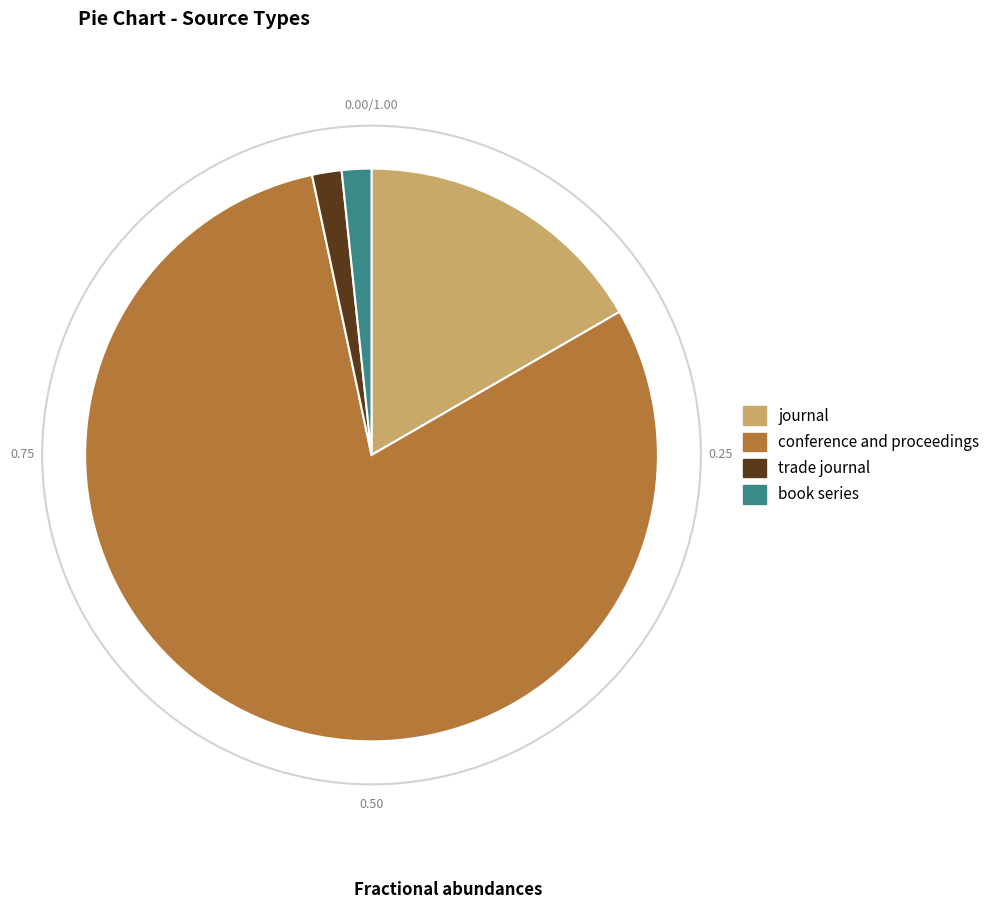

Which slice is the largest?

conference and proceedings